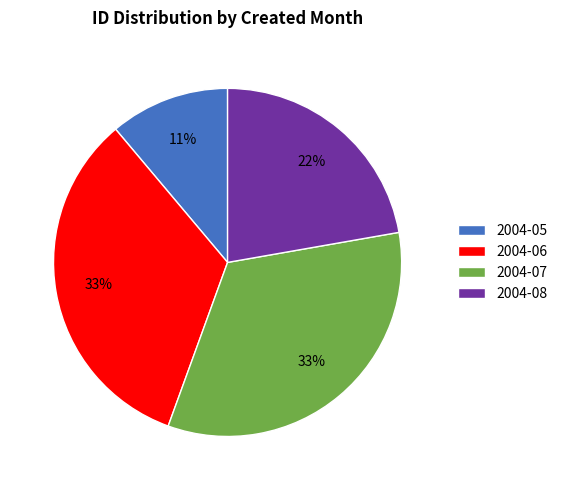

Count the number of slices in the pie.

4